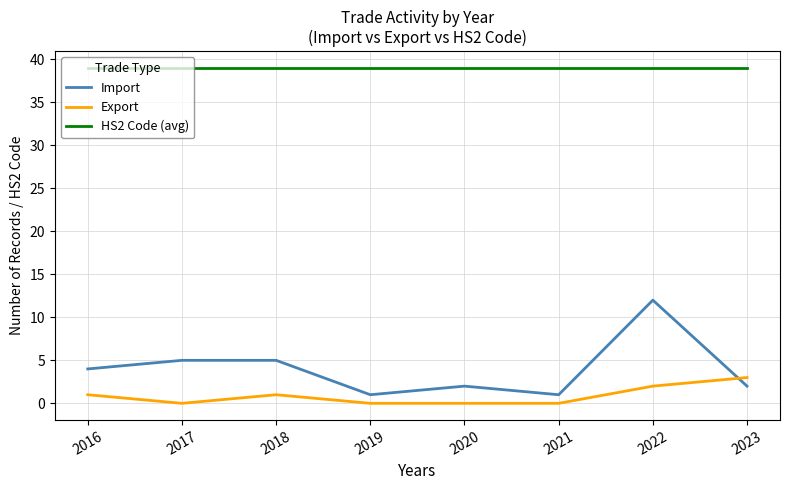

True or false: HS2 Code (avg) and Export intersect in this chart.

False